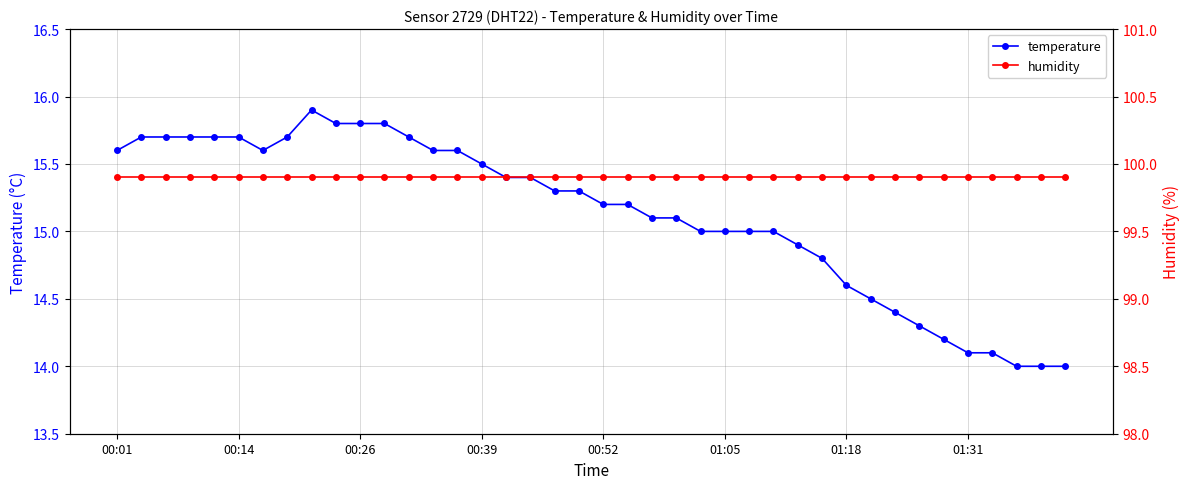

Is it true that temperature equals 9.5 at 01:05?

False